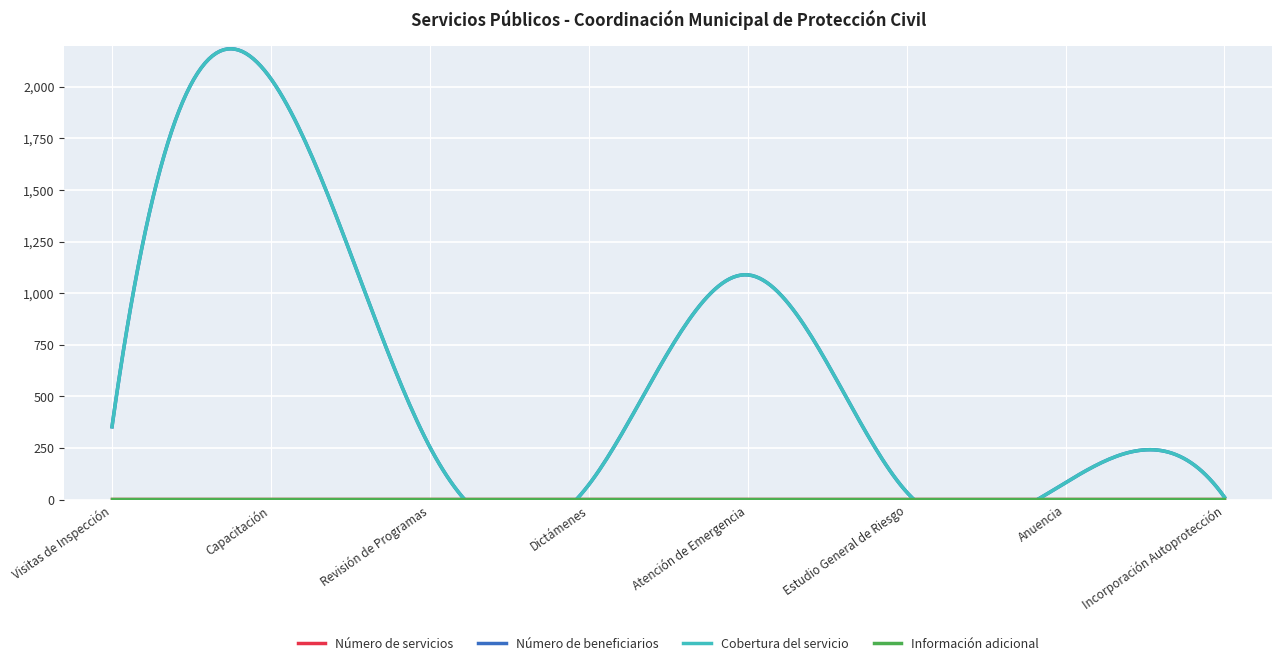

Reading left to right, list all the values displayed in this chart.

Número de servicios: Visitas de Inspección=1	Capacitación=1	Revisión de Programas=1	Dictámenes=1	Atención de Emergencia=1	Estudio General de Riesgo=1	Anuencia=1	Incorporación Autoprotección=1
Número de beneficiarios: Visitas de Inspección=353	Capacitación=2039	Revisión de Programas=255	Dictámenes=72	Atención de Emergencia=1089	Estudio General de Riesgo=37	Anuencia=82	Incorporación Autoprotección=12
Cobertura del servicio: Visitas de Inspección=353	Capacitación=2039	Revisión de Programas=255	Dictámenes=72	Atención de Emergencia=1089	Estudio General de Riesgo=37	Anuencia=82	Incorporación Autoprotección=12
Información adicional: Visitas de Inspección=1	Capacitación=1	Revisión de Programas=1	Dictámenes=1	Atención de Emergencia=1	Estudio General de Riesgo=1	Anuencia=1	Incorporación Autoprotección=1